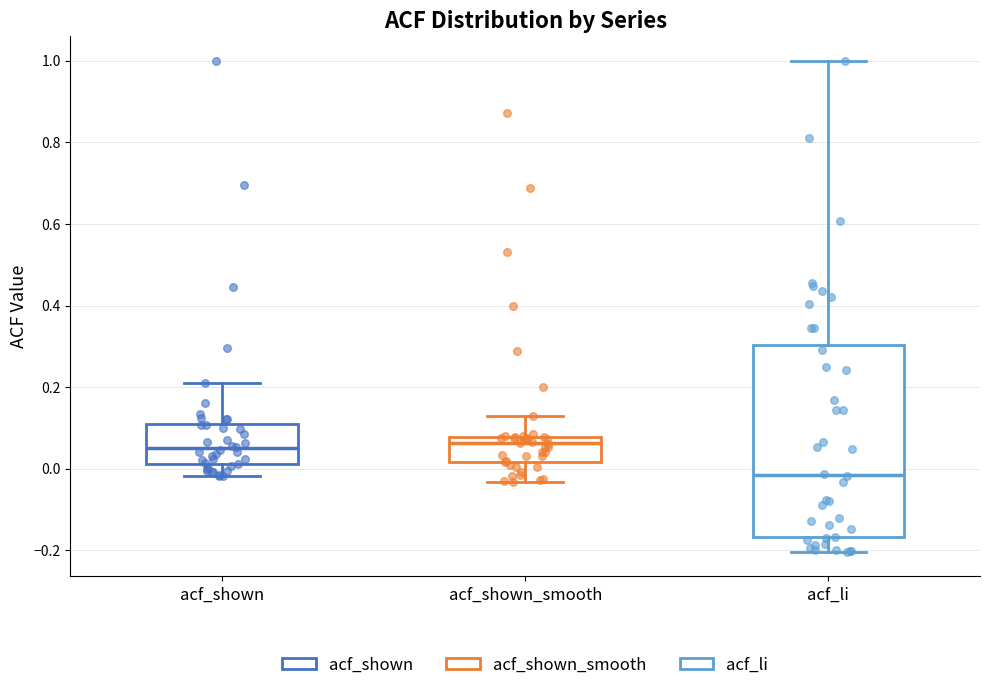

Comparing the boxes themselves (not the whiskers), which one is the tallest?

acf_li